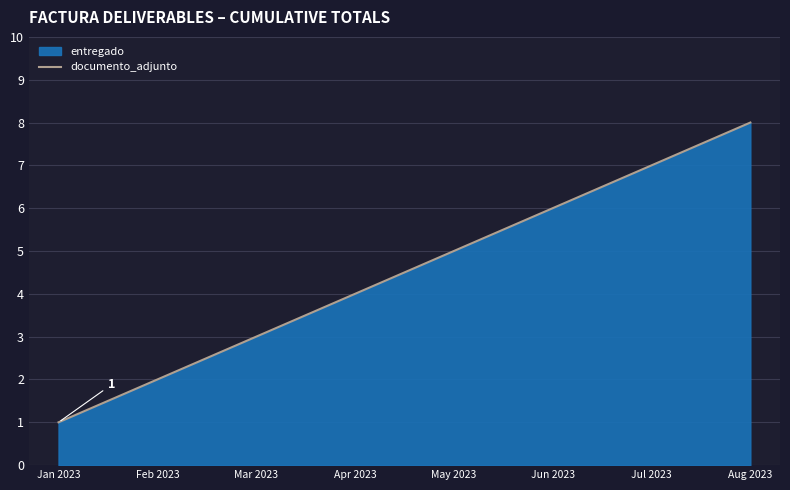

What position from the right is Feb 2023?

7